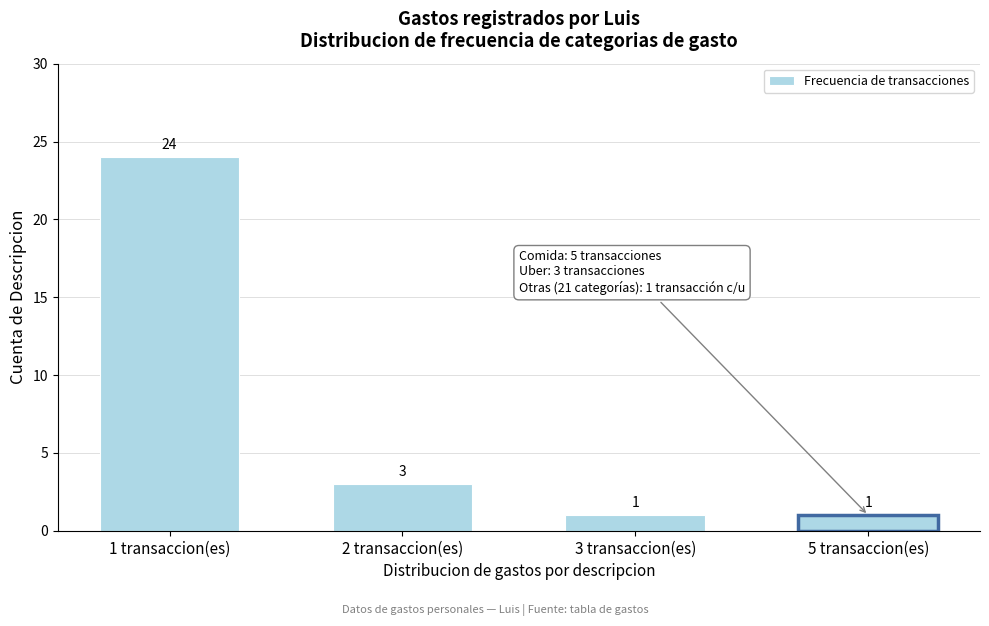

Reading right to left, list all the values displayed in this chart.

1	1	3	24